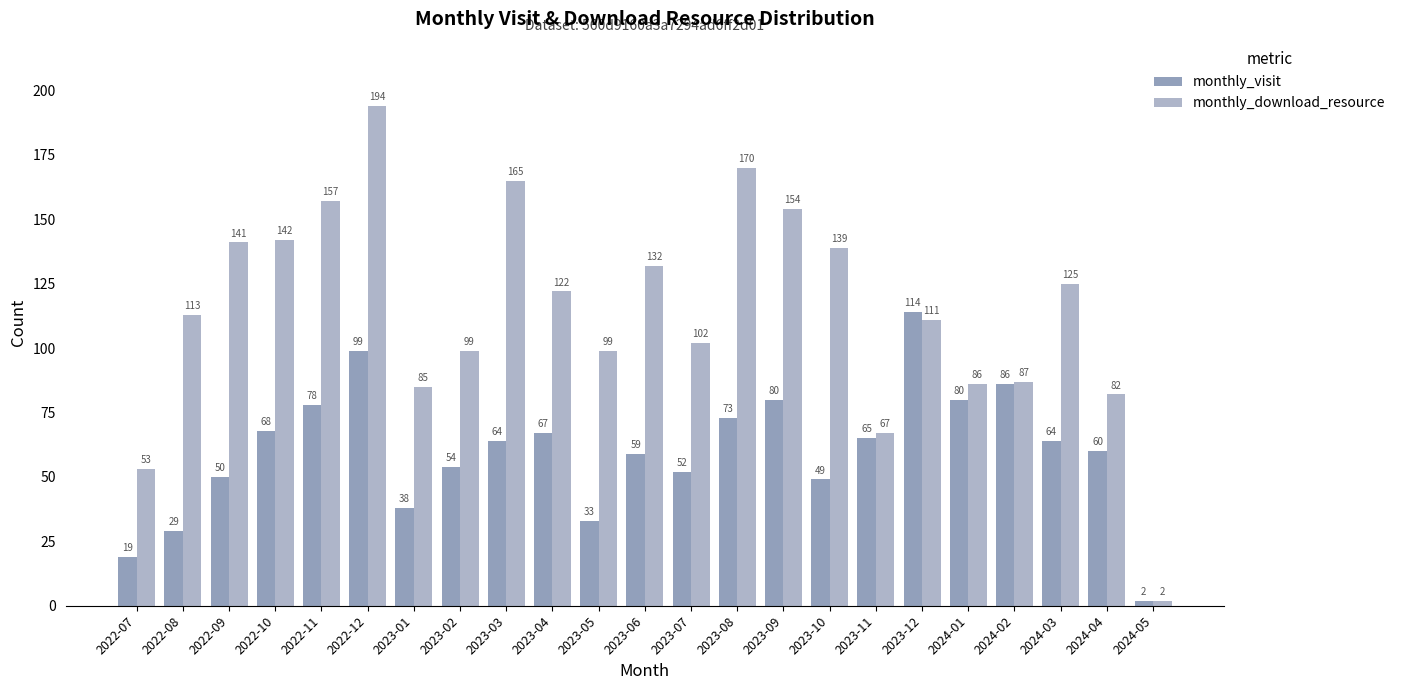

Which category has the highest value across all series?

2022-12